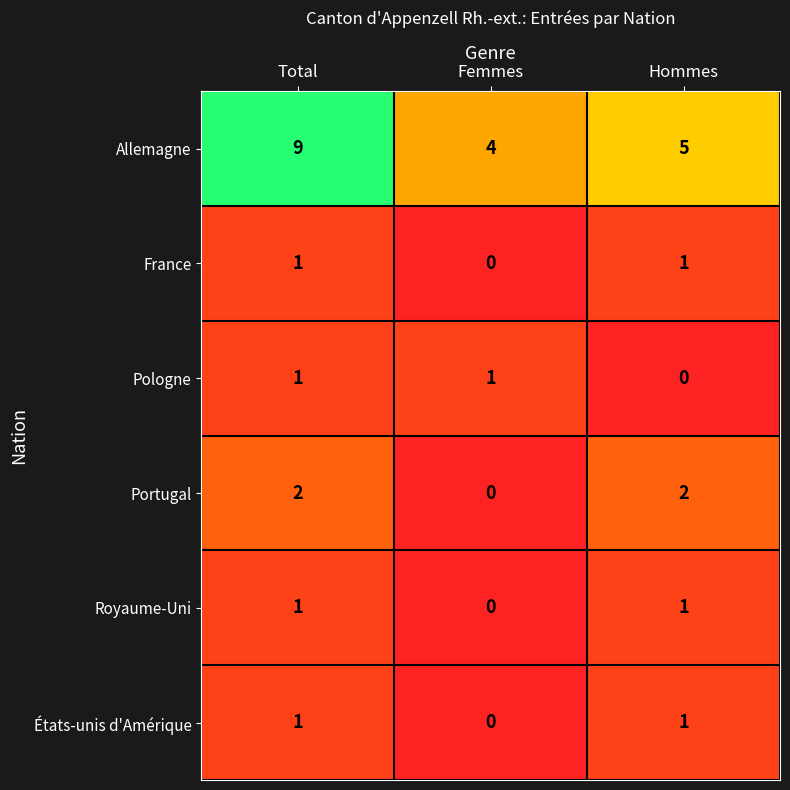

The Allemagne series shows 5 at Hommes. True or false?

True